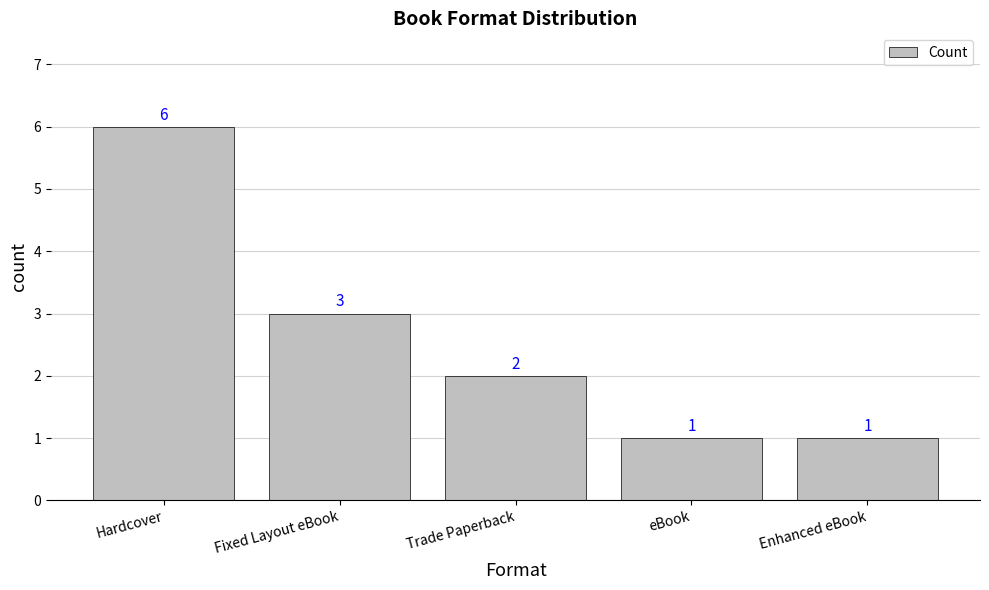

True or false: the data shows 3 at Fixed Layout eBook.

True